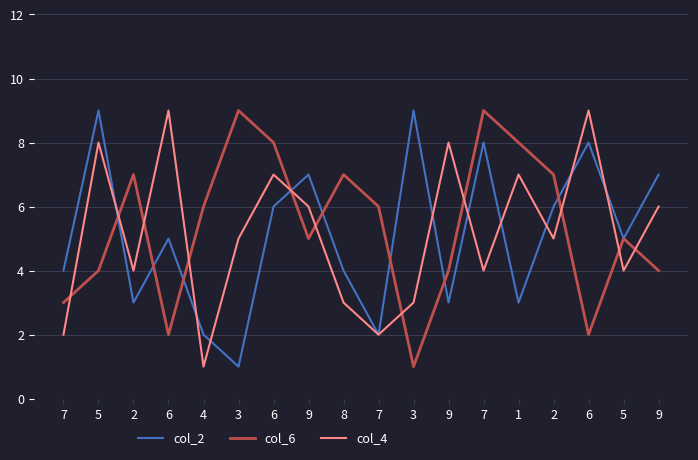

Rank the series by their maximum value, from highest to lowest.

col_2, col_6, col_4